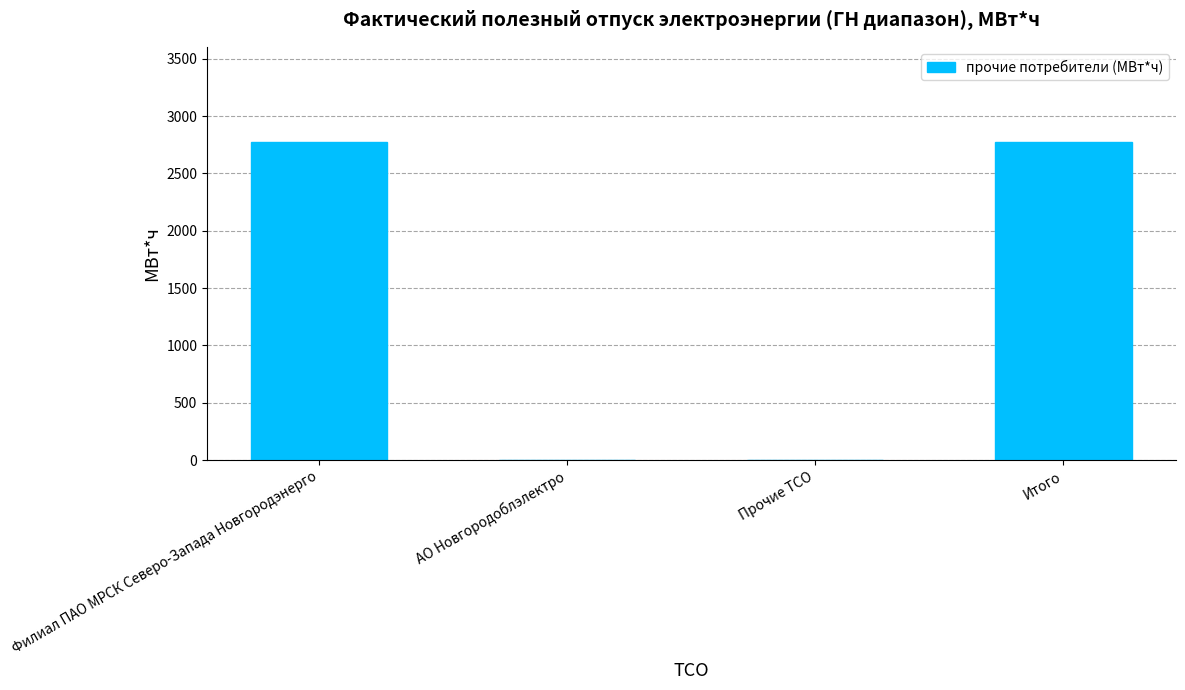

What is the change in value from АО Новгородоблэлектро to Итого?

+2773